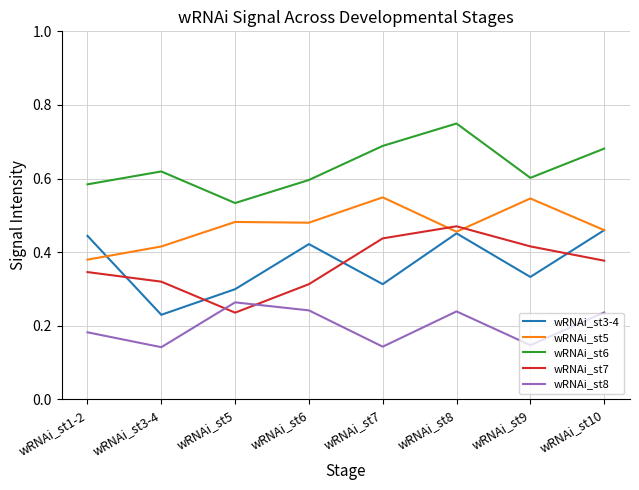

Which series changed the most between wRNAi_st6 and wRNAi_st8?

wRNAi_st7